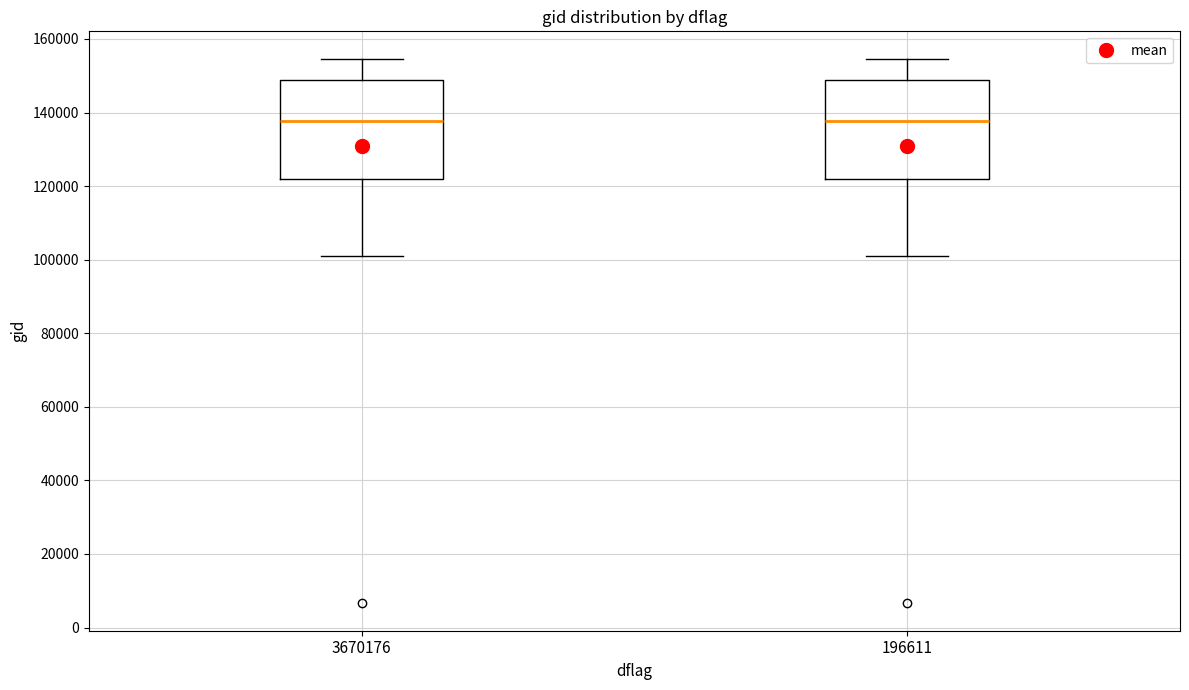

Reading left to right, read every box against the y-axis: the position of its median line, the range the box covers, and the ends of its whiskers. The values are not printed on the chart, so give them approximately, as read against the axis.

3670176: median 138000, box 122000 to 148000, whiskers 100000 to 154000
196611: median 138000, box 122000 to 148000, whiskers 100000 to 154000